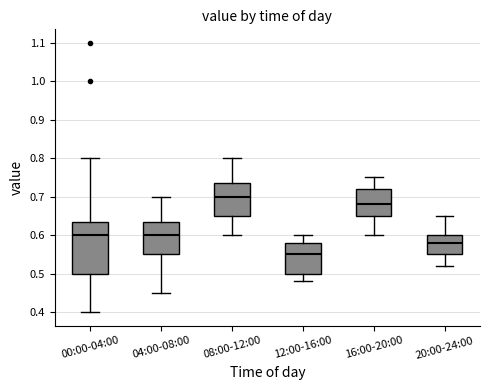

Which box has the highest median line?

08:00-12:00